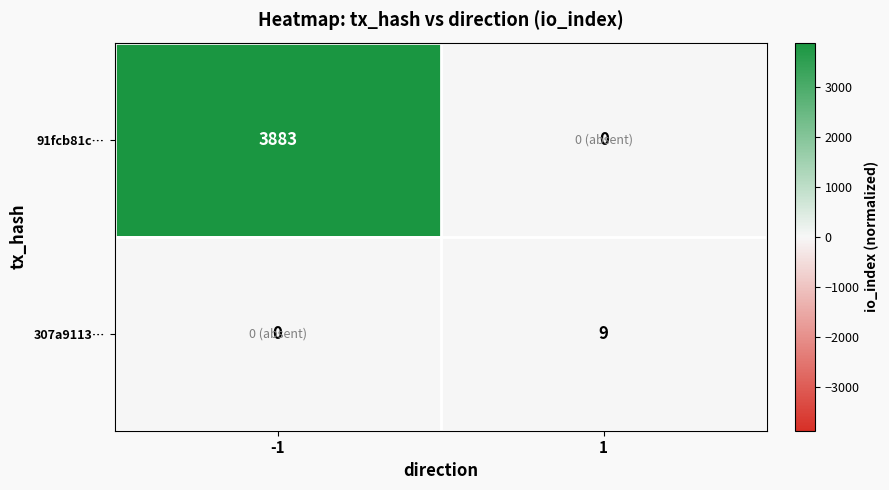

Which series has the largest total across all categories?

91fcb81c…